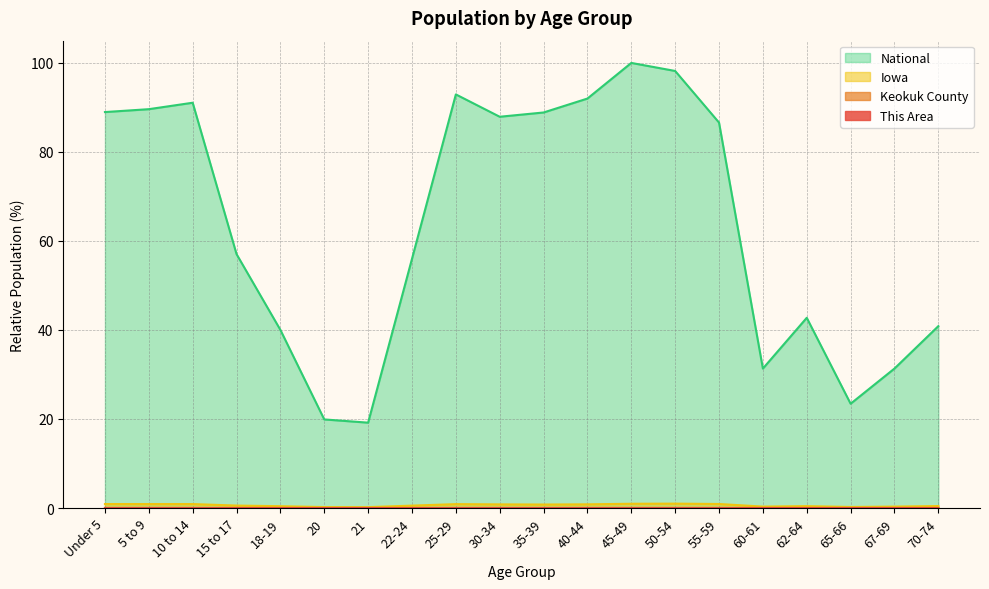

At which category is the sum across all series the highest?

45-49